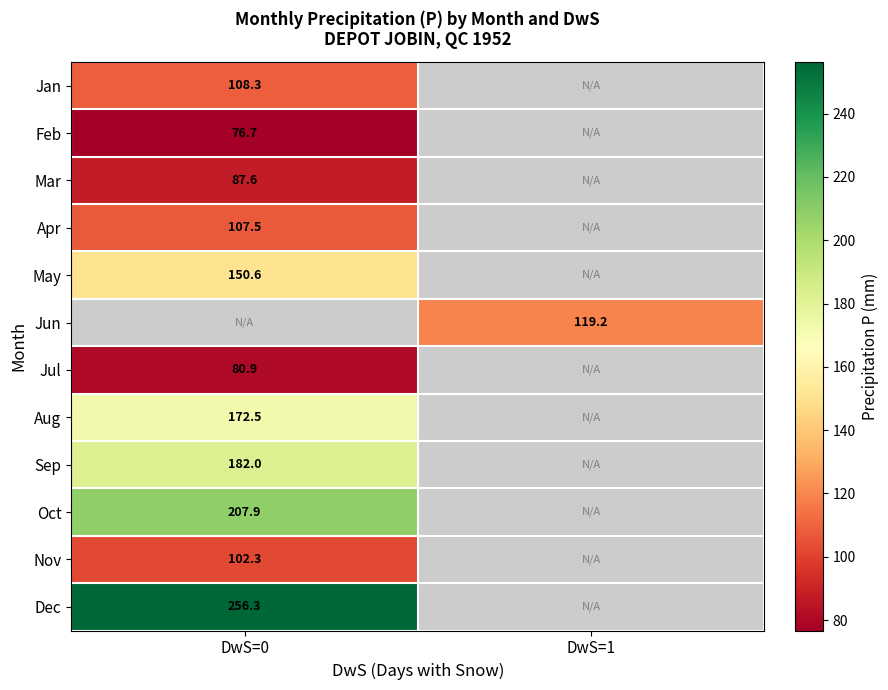

The value of Jul at DwS=0 is 141.2. True or false?

False